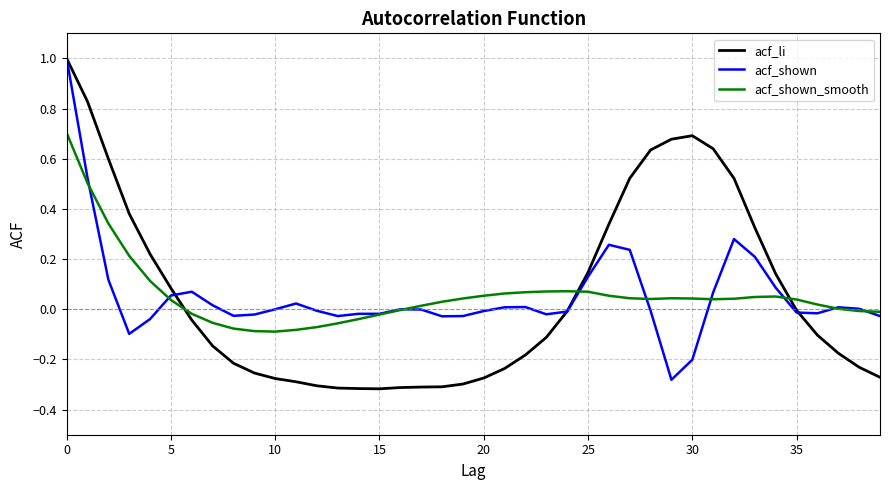

Which series has the widest spread of values?

acf_li